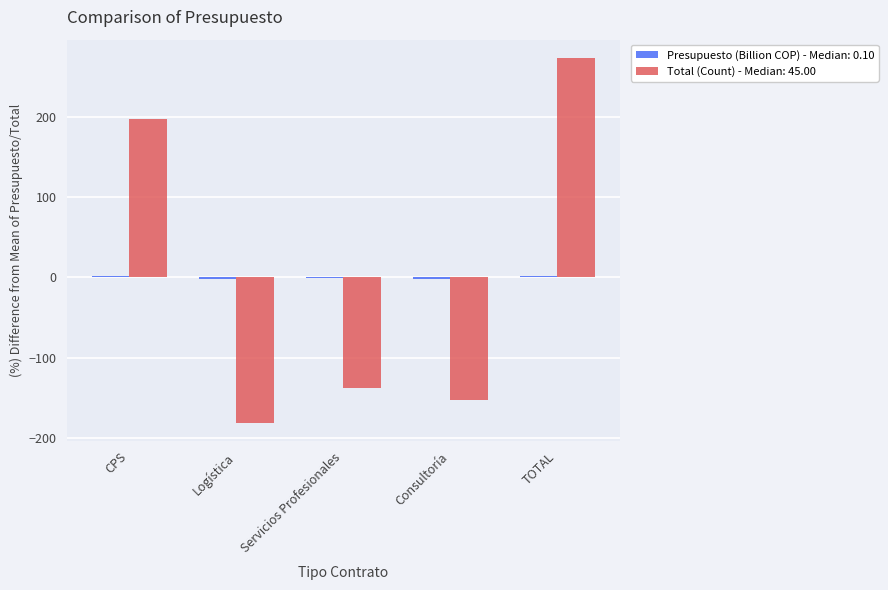

The value of Total (Count) - Median: 45.00 at TOTAL is 90.7. True or false?

False